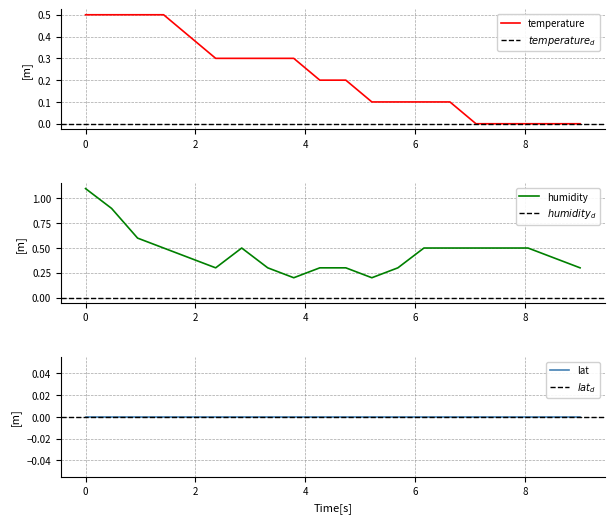

The temperature series shows 0.1 at 00:34. True or false?

False